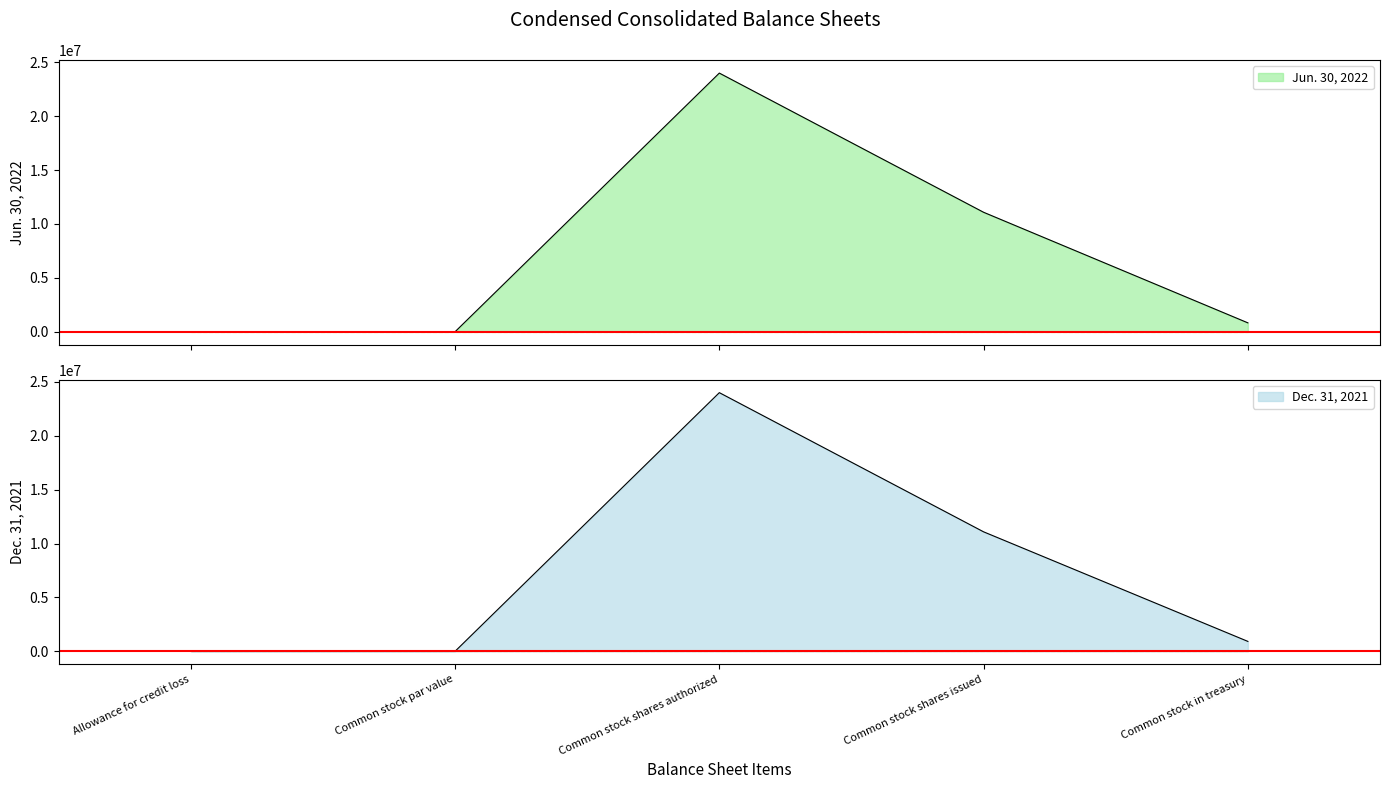

At which label does Dec. 31, 2021 reach its minimum?

Common stock par value